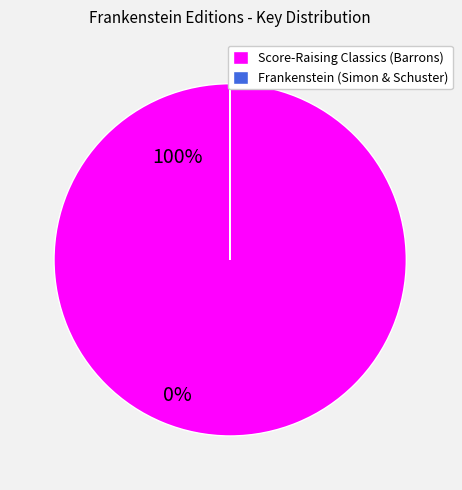

Is there any slice that represents more than half of the pie?

Yes